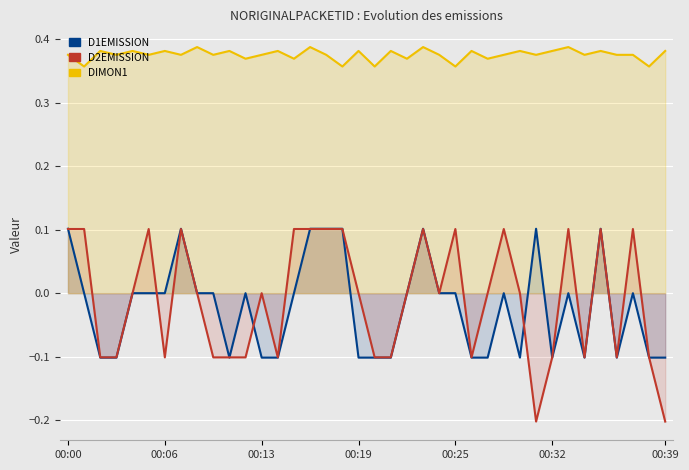

The DIMON1 series shows 0.6 at 11. True or false?

False